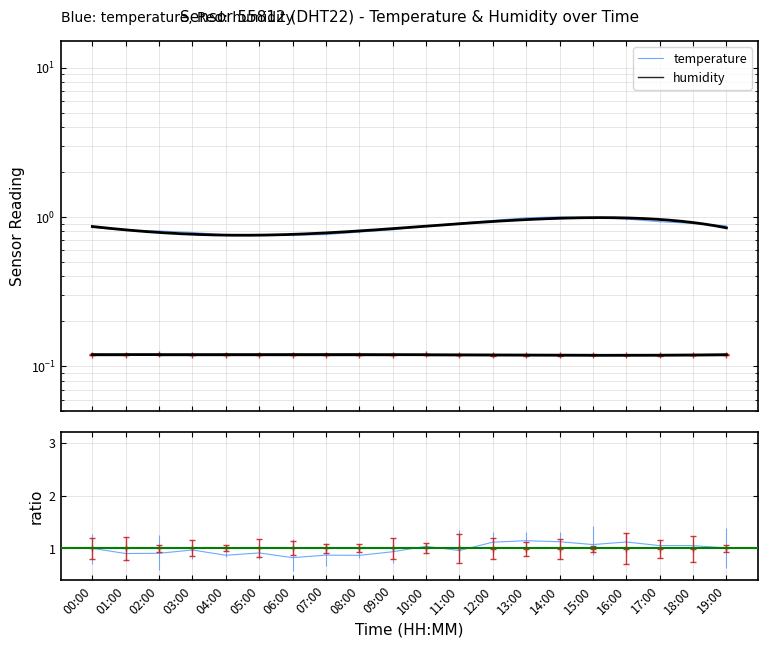

At which category does the chart reach its peak across all series?

13:00